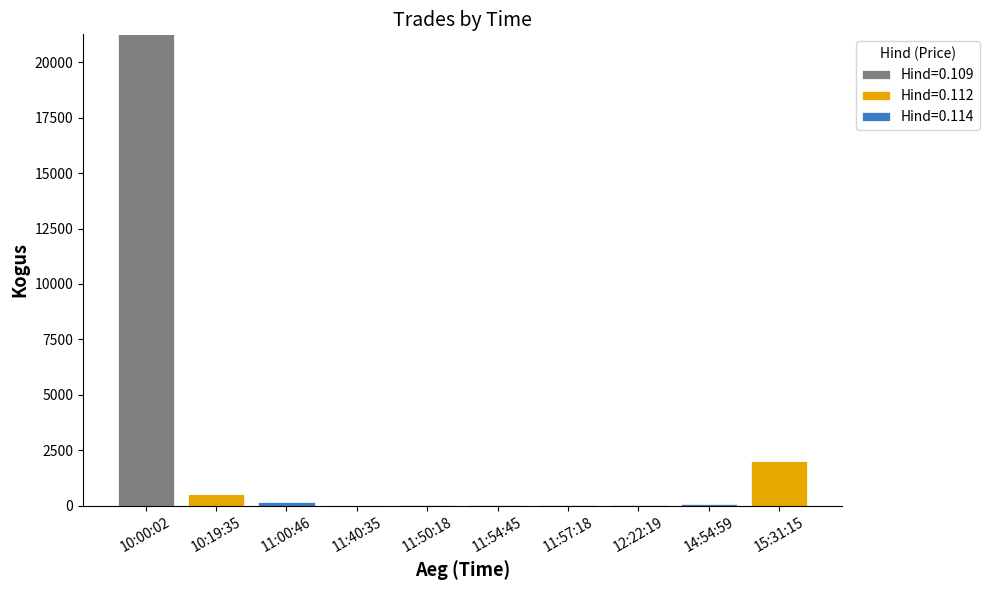

Are the bars horizontal?

No